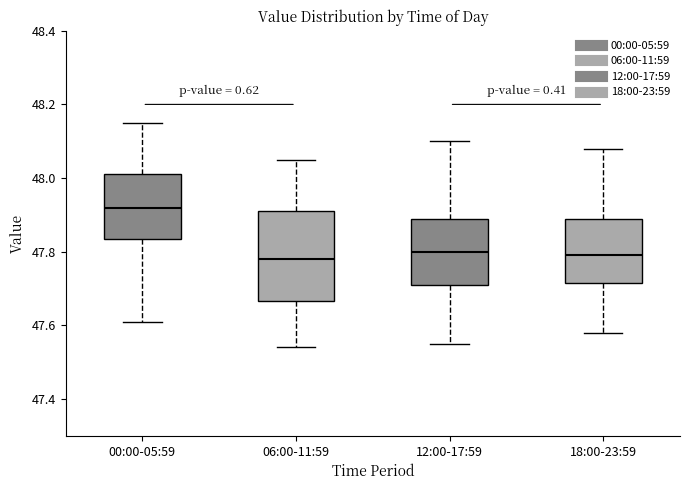

Reading left to right, transcribe this box plot: for each box, give where its median line is, the range the box spans, and where its two whiskers end, as read against the y-axis. The values are not printed on the chart, so give them approximately, as read against the axis.

00:00-05:59: median 47.92, box 47.84 to 48.02, whiskers 47.62 to 48.16
06:00-11:59: median 47.78, box 47.66 to 47.92, whiskers 47.54 to 48.06
12:00-17:59: median 47.80, box 47.72 to 47.90, whiskers 47.56 to 48.10
18:00-23:59: median 47.80, box 47.72 to 47.90, whiskers 47.58 to 48.08